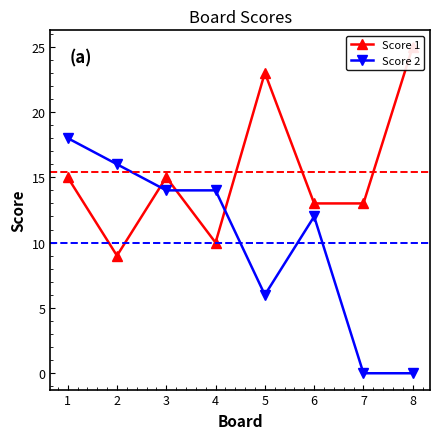

Where do Score 1 and Score 2 first cross each other?

2 and 3